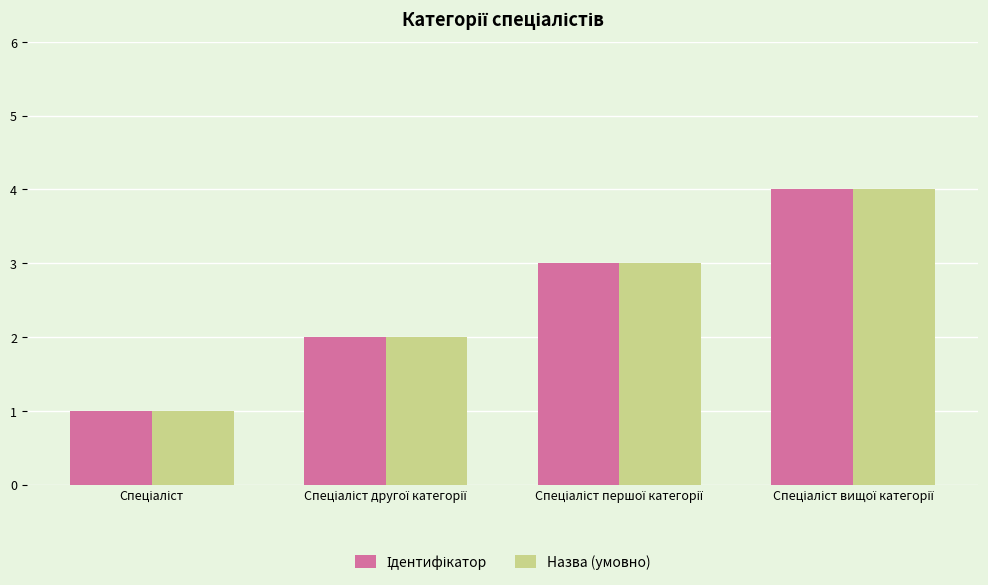

What is the maximum value shown in the chart?

4